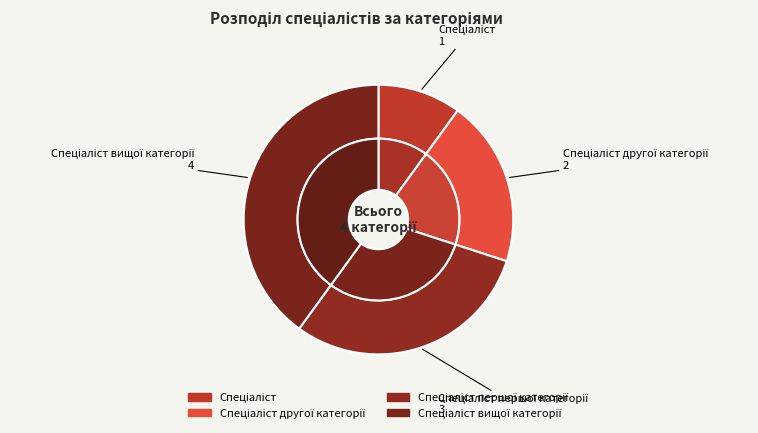

Combined, what portion of the pie is Спеціаліст вищої категорії and Спеціаліст?

50.0%